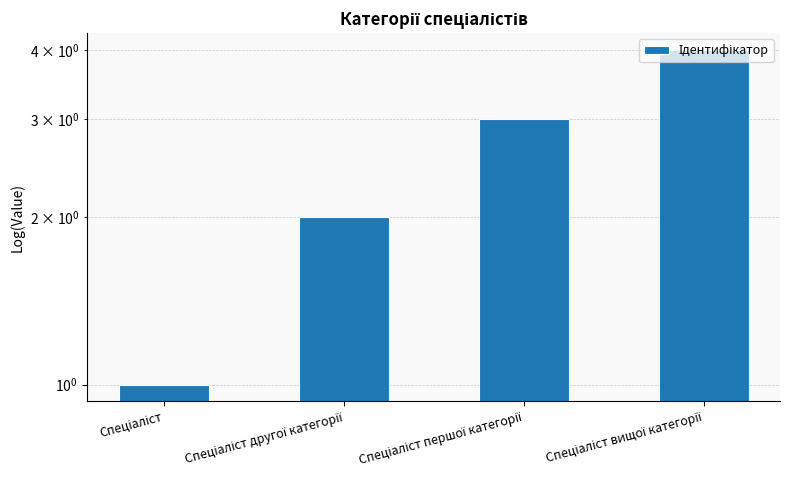

The chart shows a value of 3 at Спеціаліст другої категорії. True or false?

False